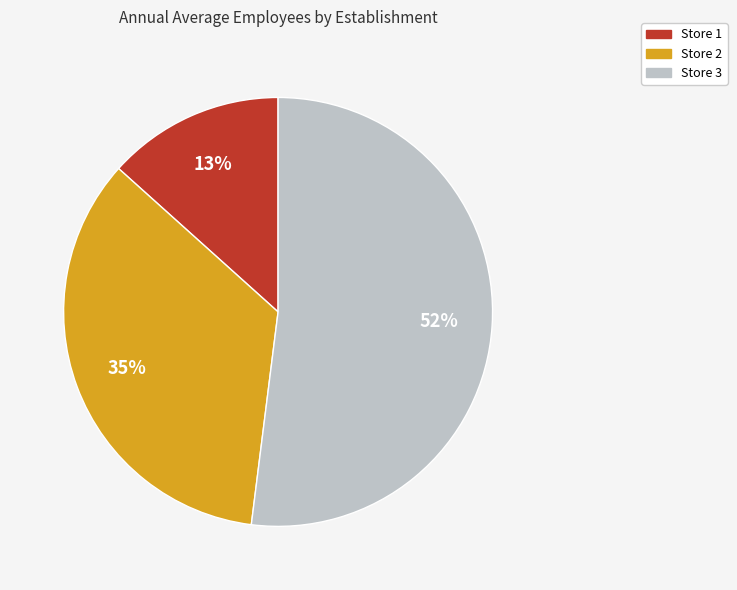

Which category has the smallest portion of the pie?

Store 1